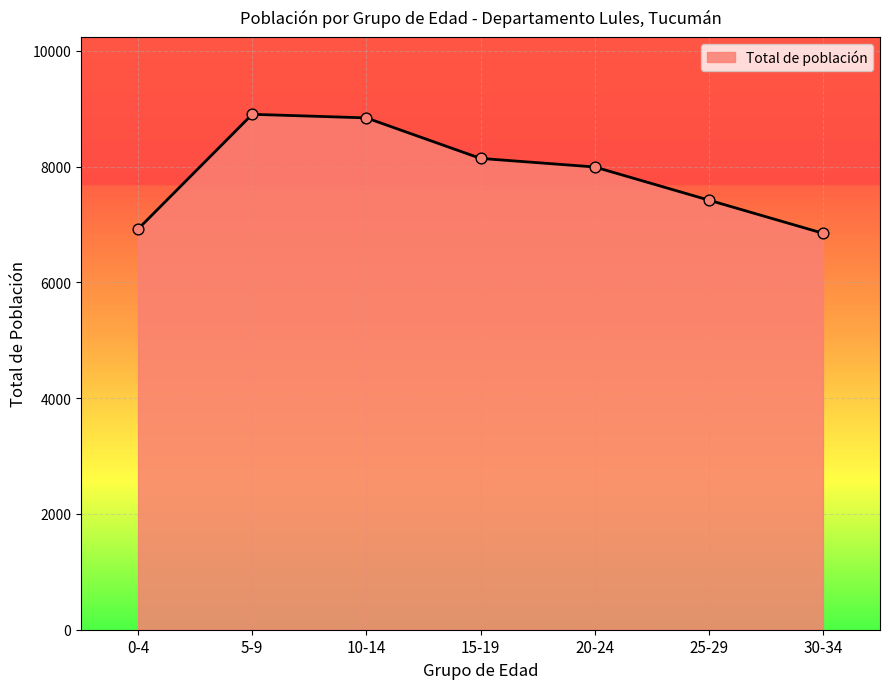

What is the ratio of the value at 30-34 to the value at 5-9?

0.8